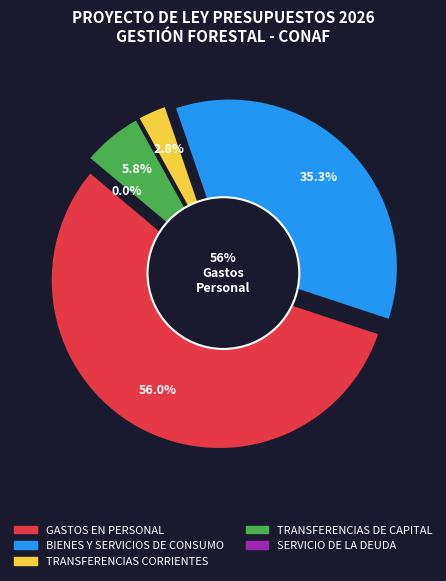

How many segments does this pie chart have?

5